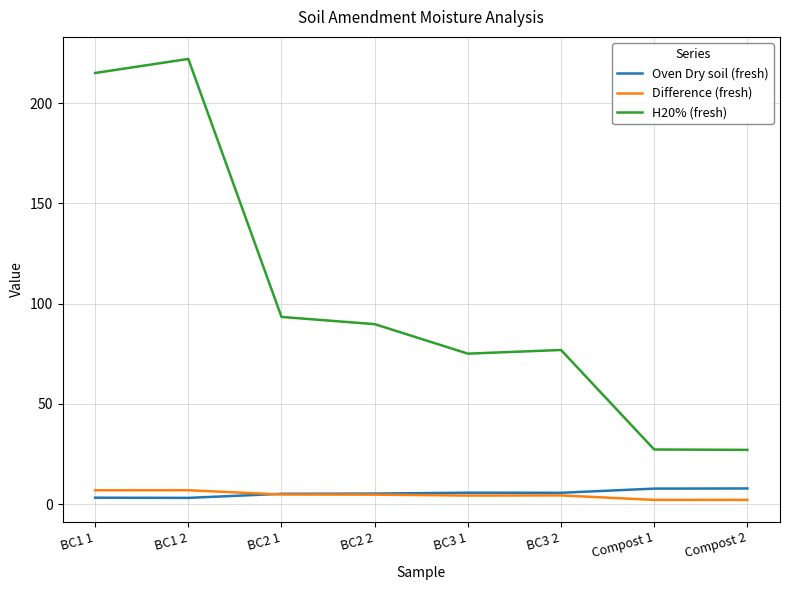

What is the minimum value for H20% (fresh)?

27.1